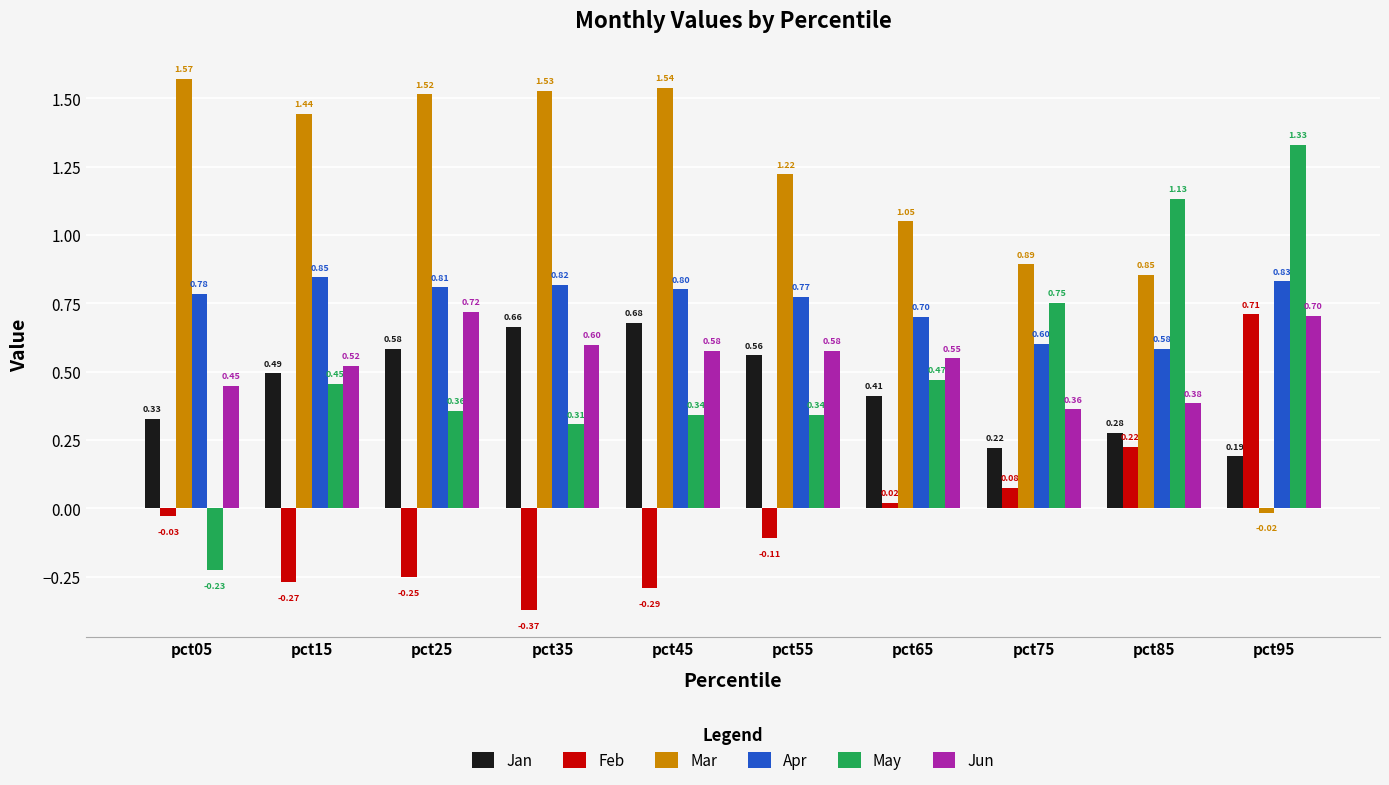

The value of Jun at pct25 is 1.1. True or false?

False